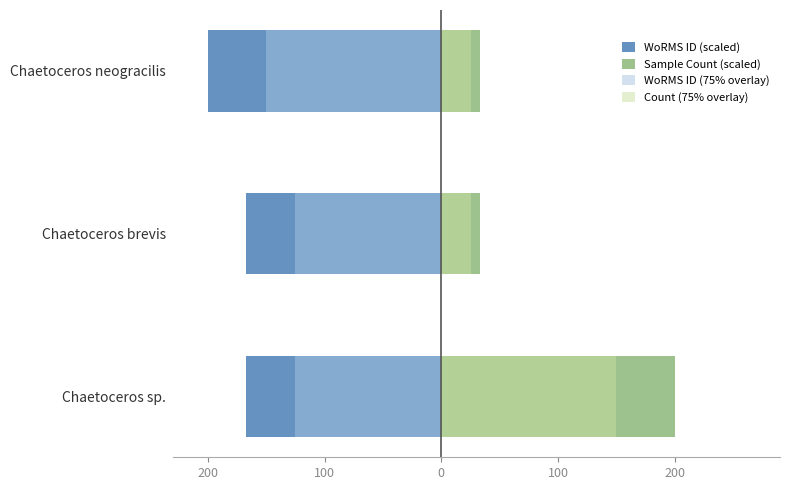

Which series has the largest range (max minus min)?

Sample Count (scaled)